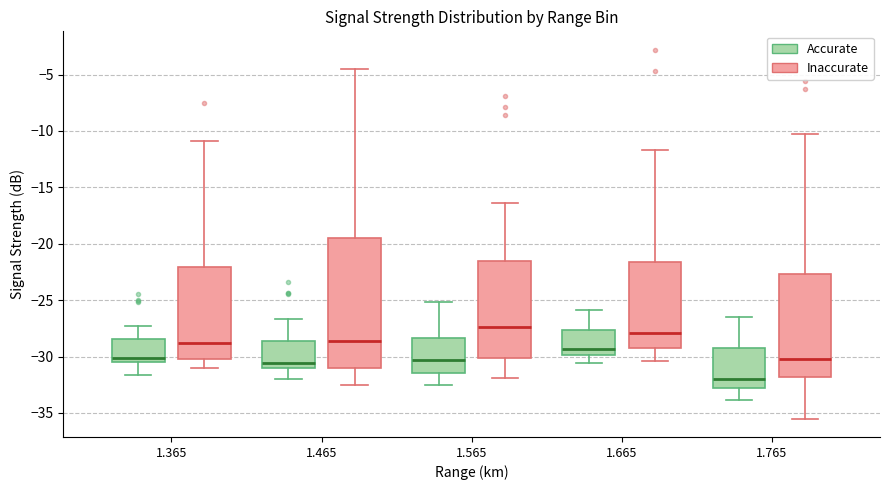

Where is the upper edge of the box for 1.765 (Accurate) on the y-axis? The values are not printed on the chart, so give them approximately, as read against the axis.

-29.5